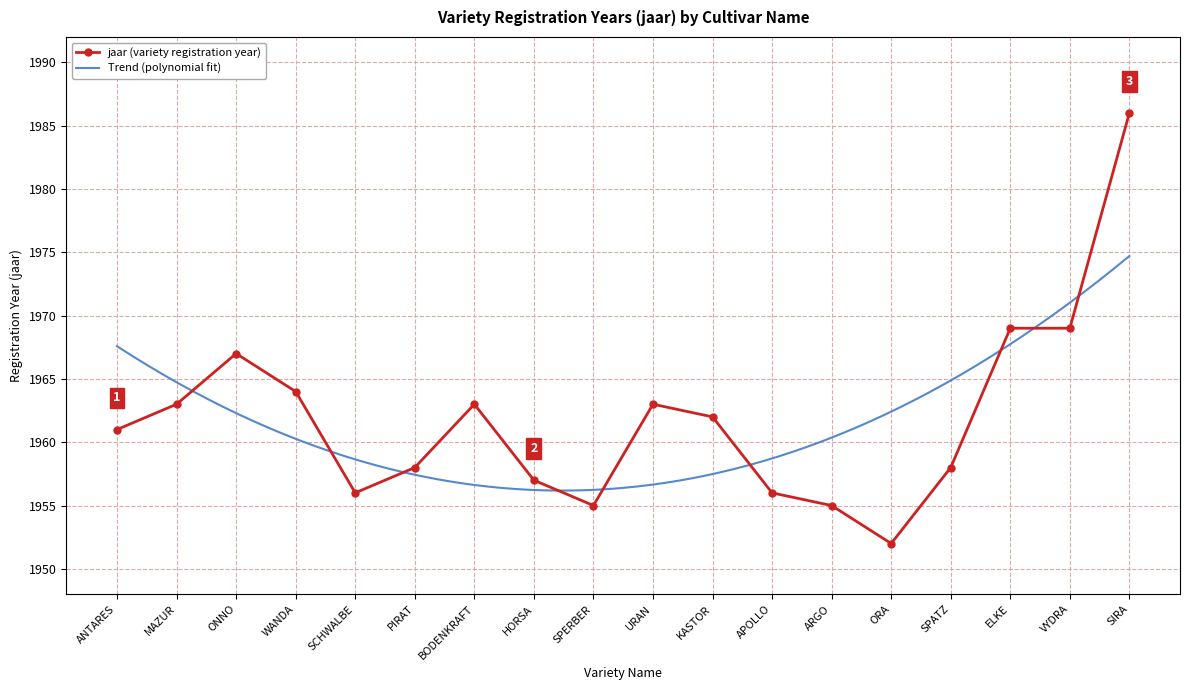

What is the smallest value displayed?

1952